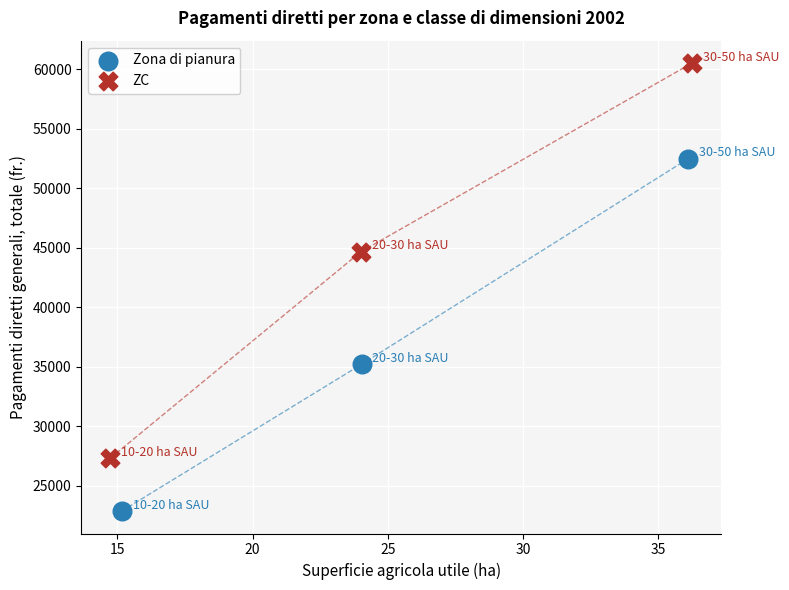

What are all the series names shown in the legend?

Zona di pianura, ZC